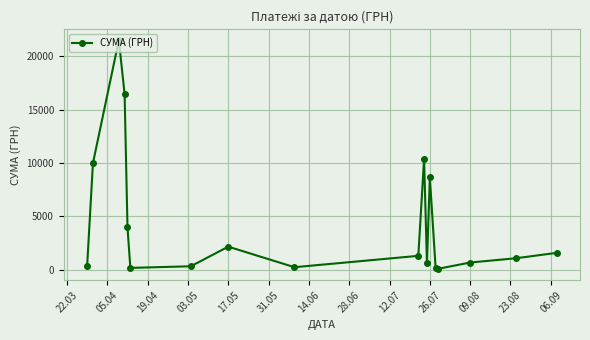

What is the value of the 4th point from the left?

16463.6